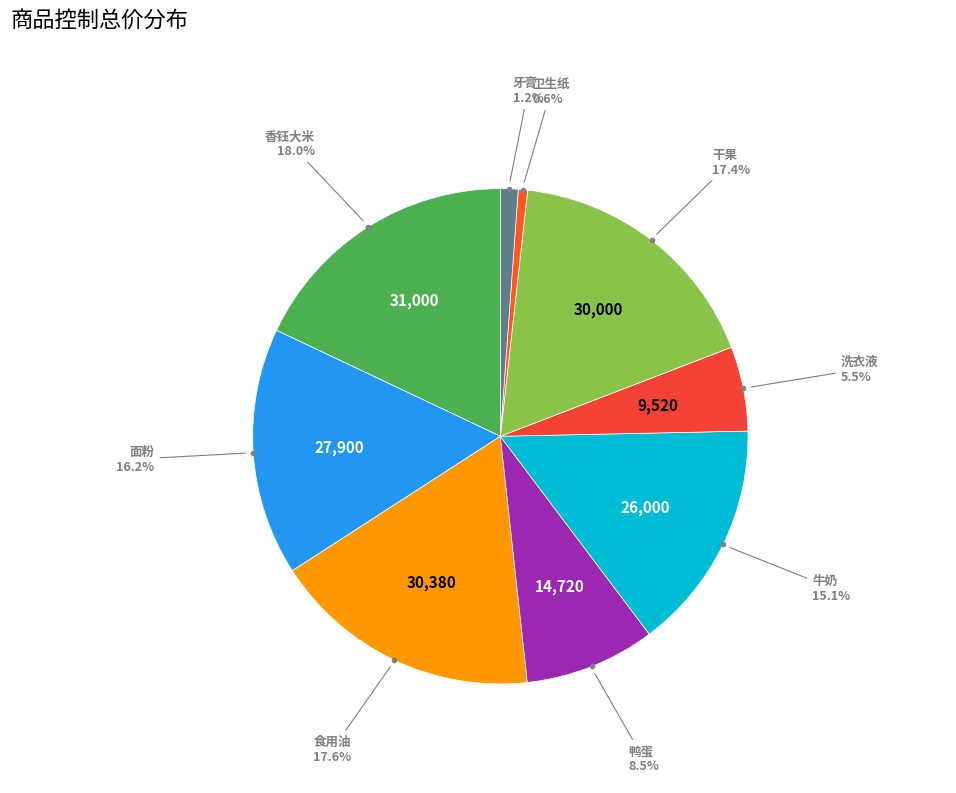

To the nearest percent, what is the difference between the largest and smallest slice percentages?

17%